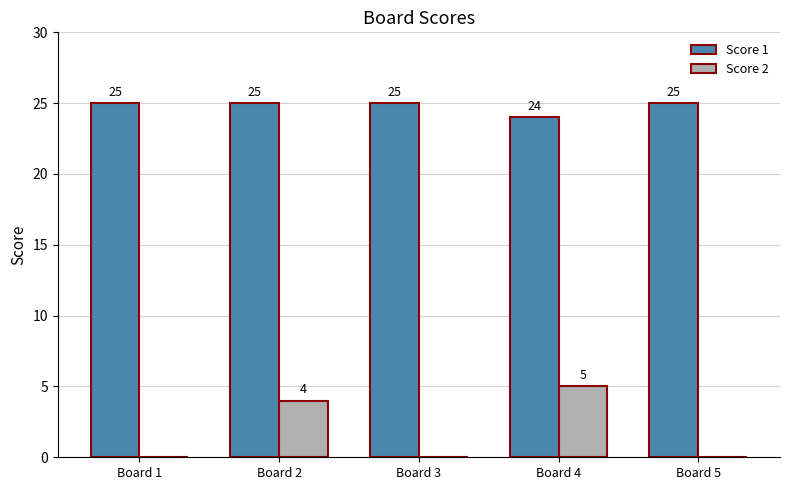

What is the sum of all Score 2 values?

9